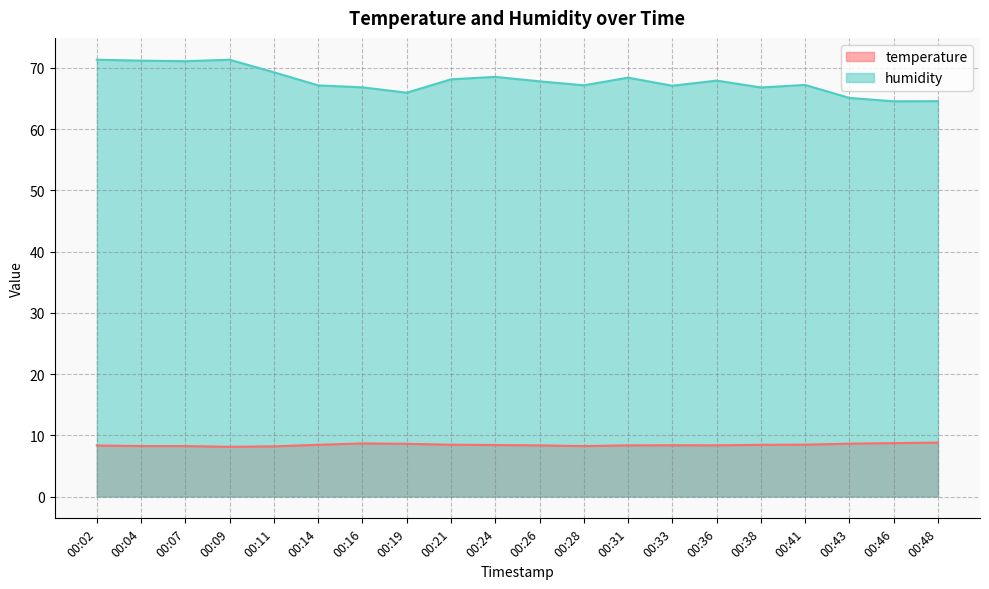

Which series changed the most between 00:24 and 00:26?

humidity